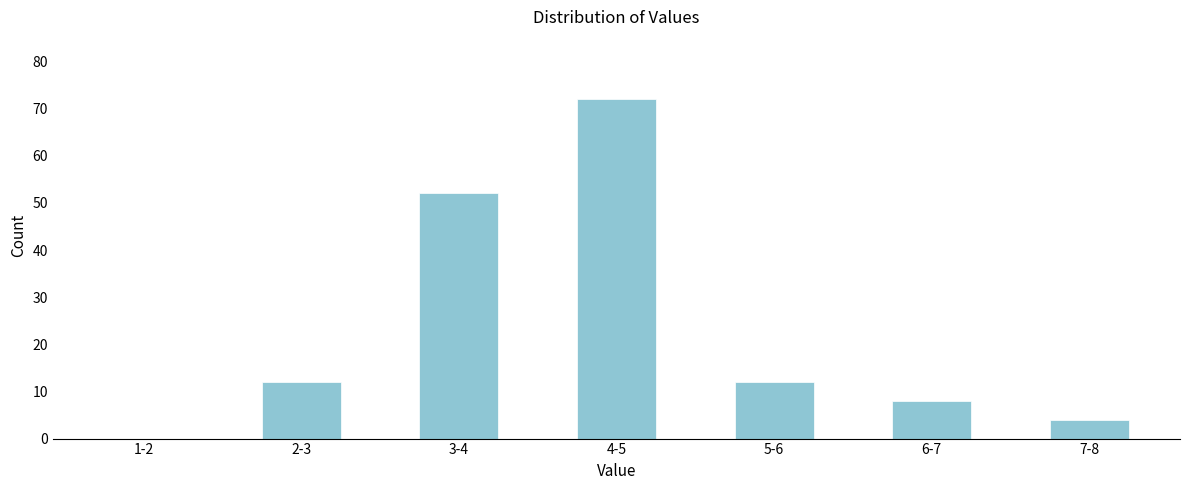

Reading left to right, what are all the values shown in this chart?

1-2=0	2-3=12	3-4=52	4-5=72	5-6=12	6-7=8	7-8=4